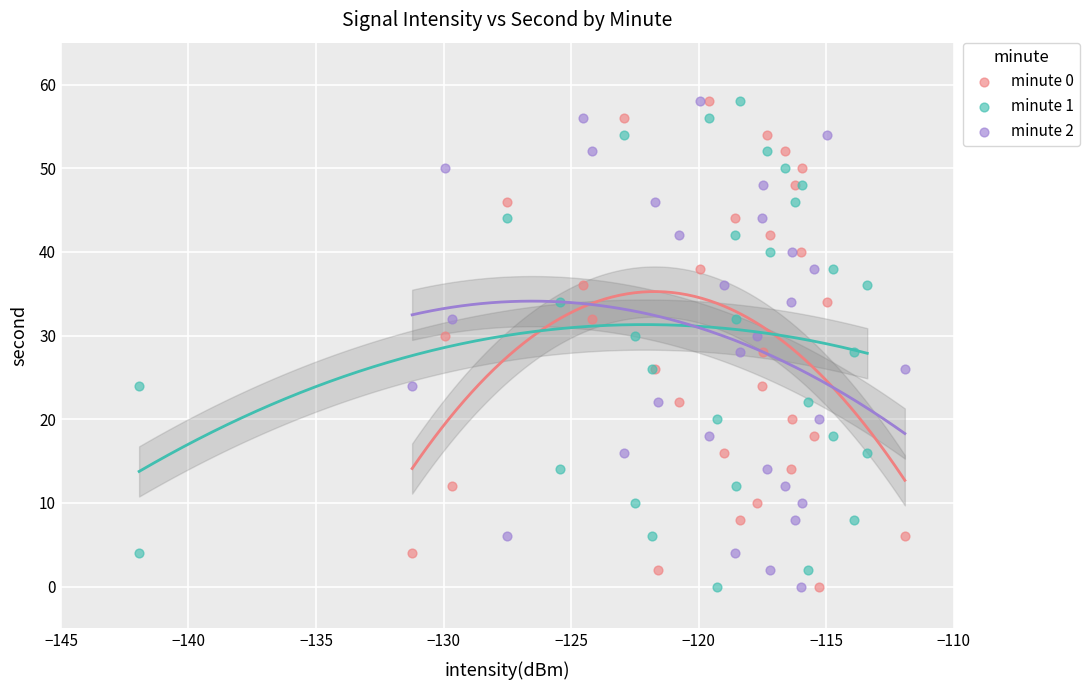

What are all the series names shown in the legend?

minute 0, minute 1, minute 2